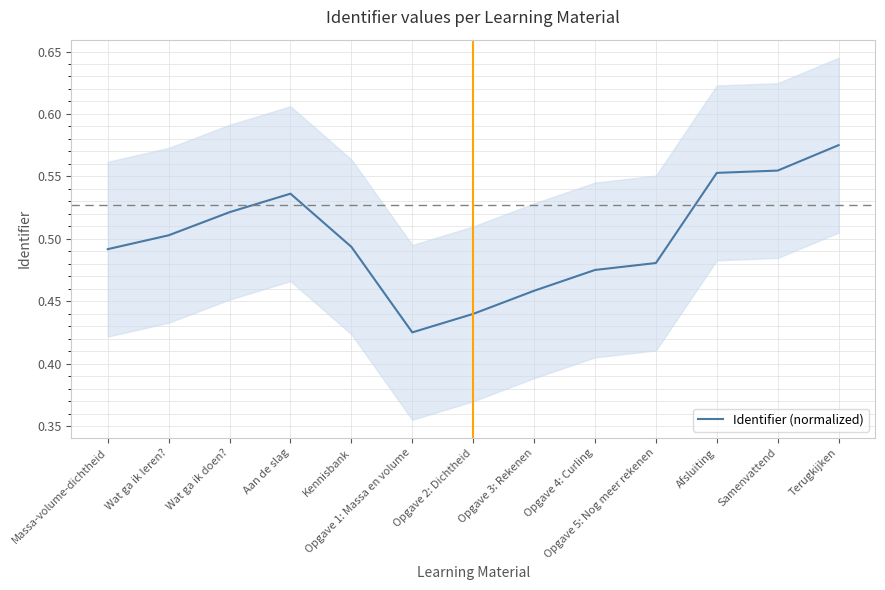

At which category does the chart reach its peak across all series?

Terugkijken